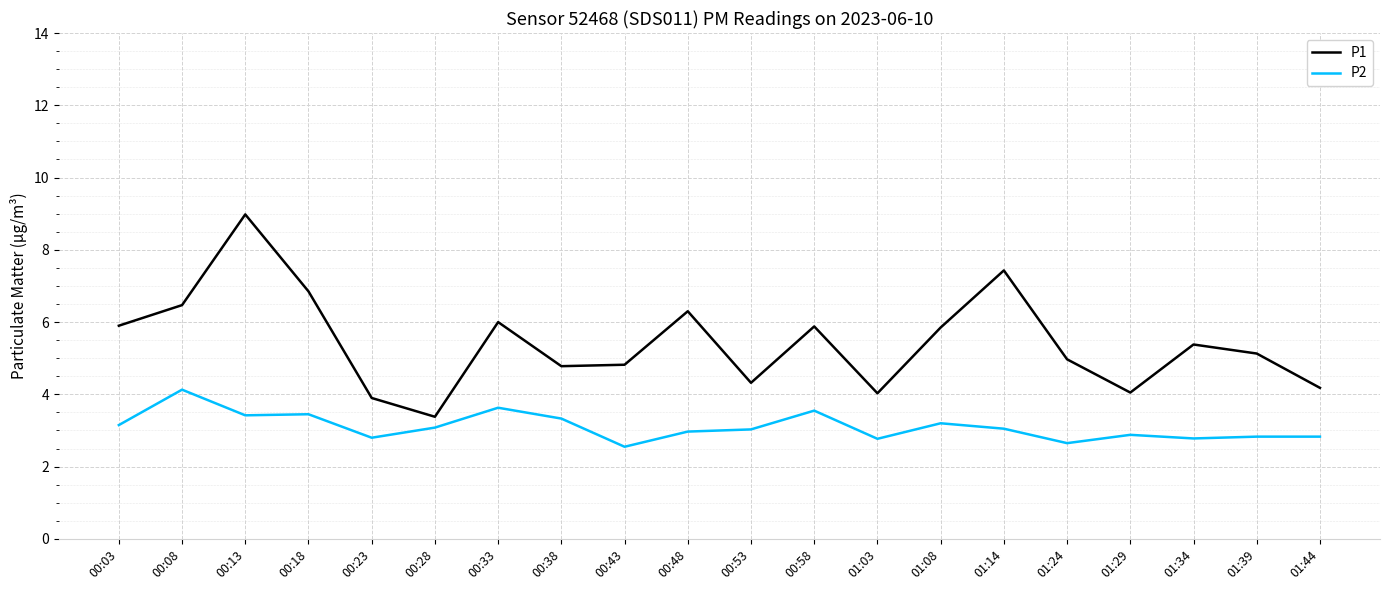

What is the difference between the maximum and minimum values in the P1 series?

5.6